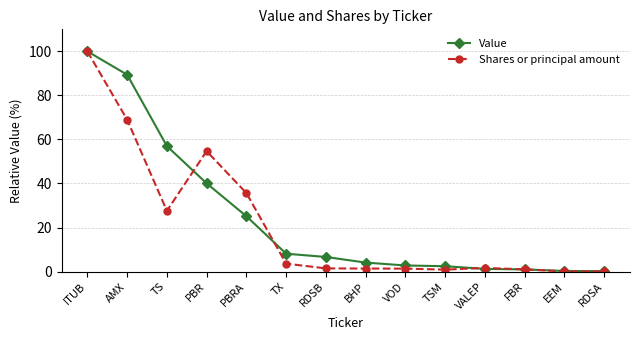

Which series has the largest total across all categories?

Value